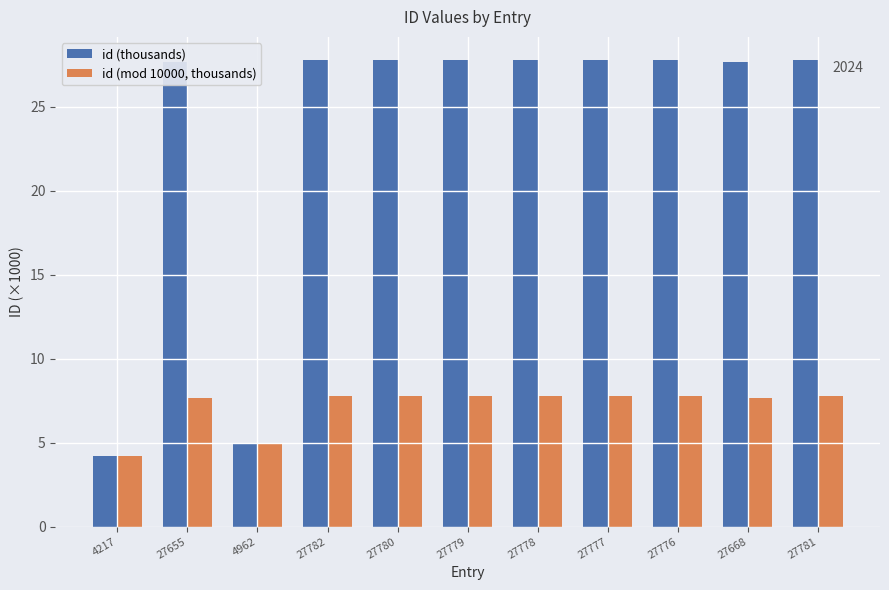

What are all the series names shown in the legend?

id (thousands), id (mod 10000, thousands)